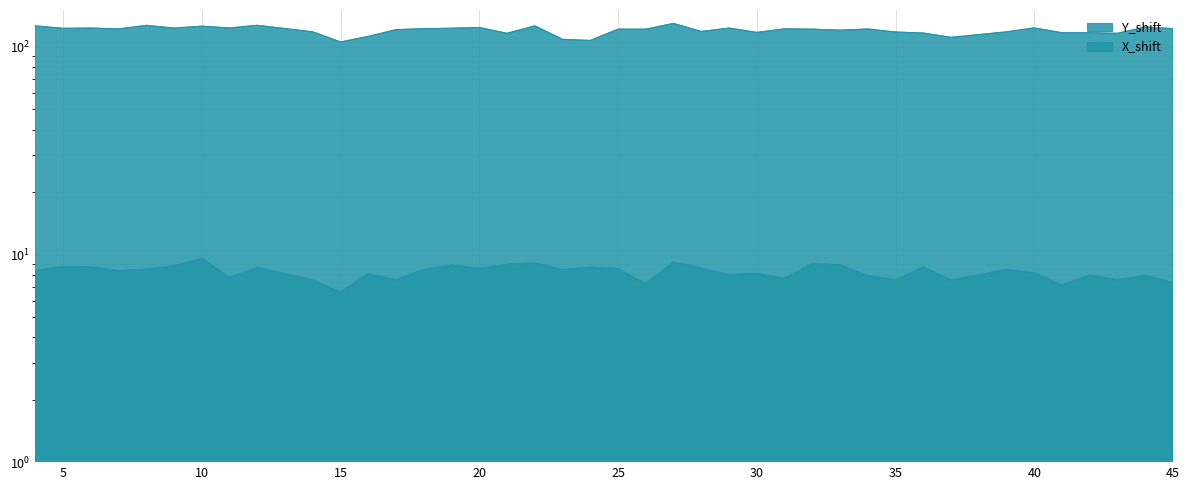

At which label is Y_shift closest to 117?

42